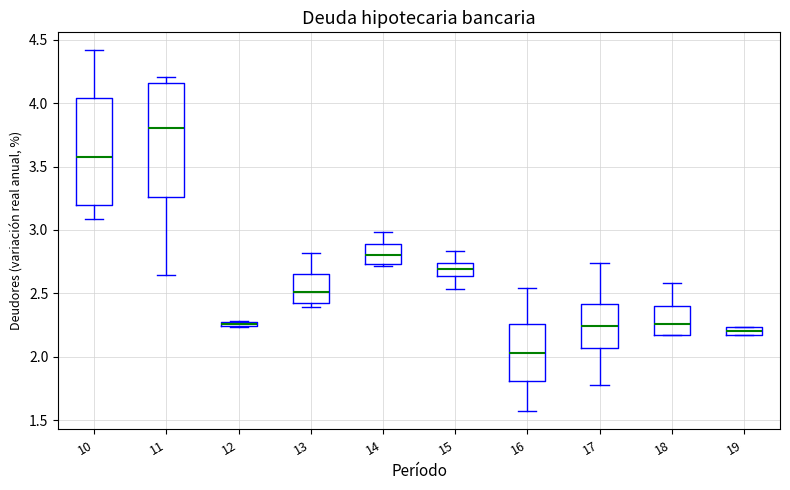

Which box has the lowest median line?

16